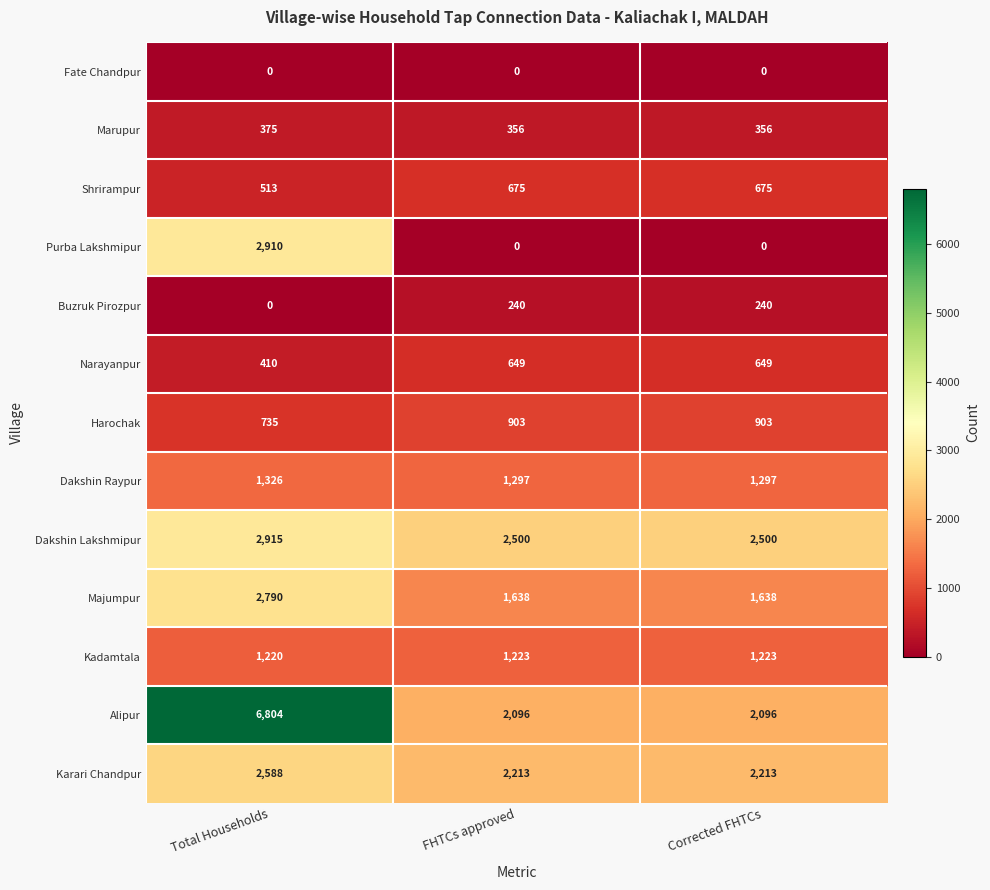

Count the Shrirampur values in the range 513 to 675.

3